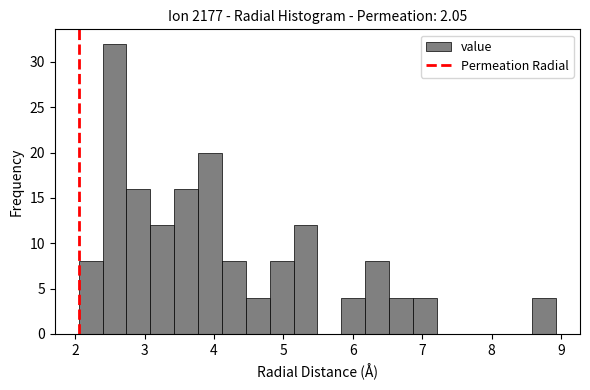

Around what value on the x-axis is the tallest bar? Give the approximate position of its centre, as read against the axis.

2.6